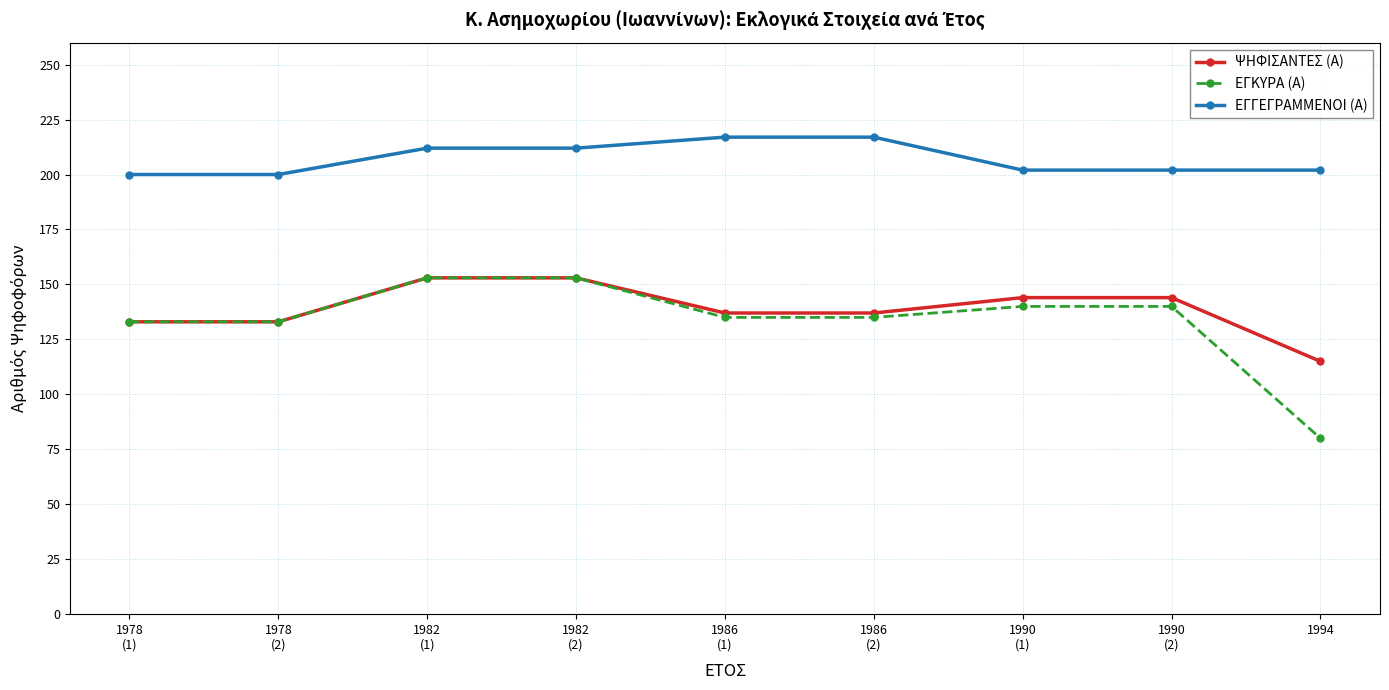

What value does the ΨΗΦΙΣΑΝΤΕΣ (Α) series have at 1986
(1), to the nearest 10?

140